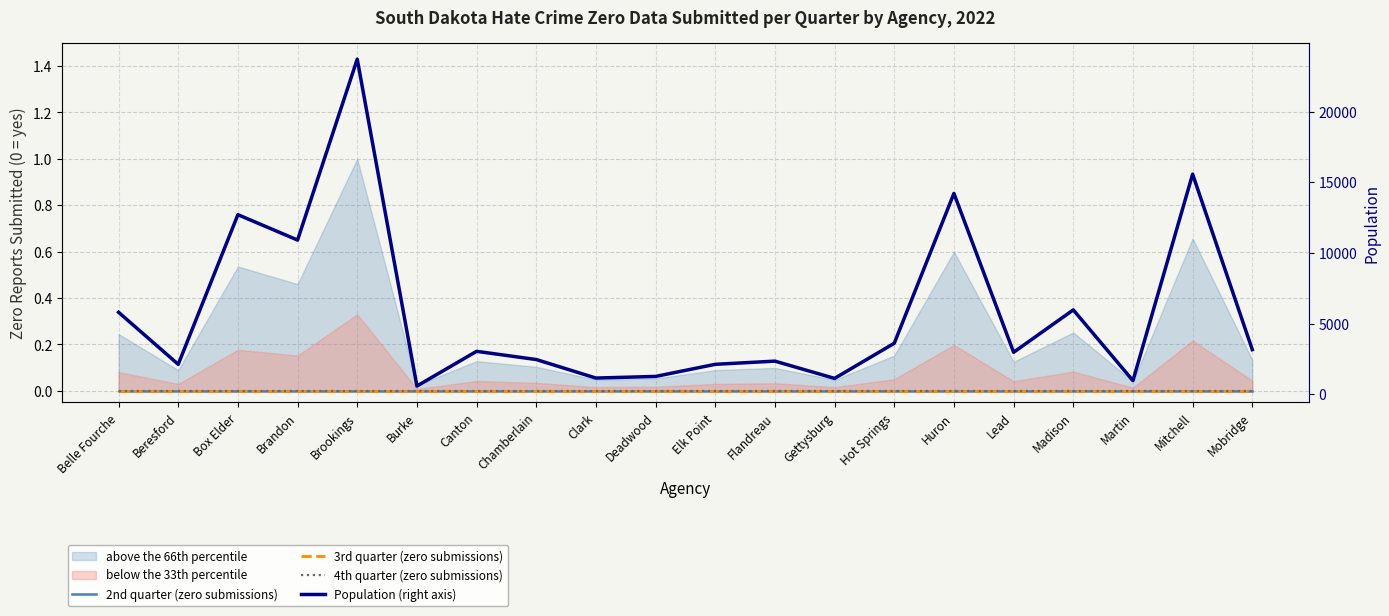

How many categories are shown in the chart?

20